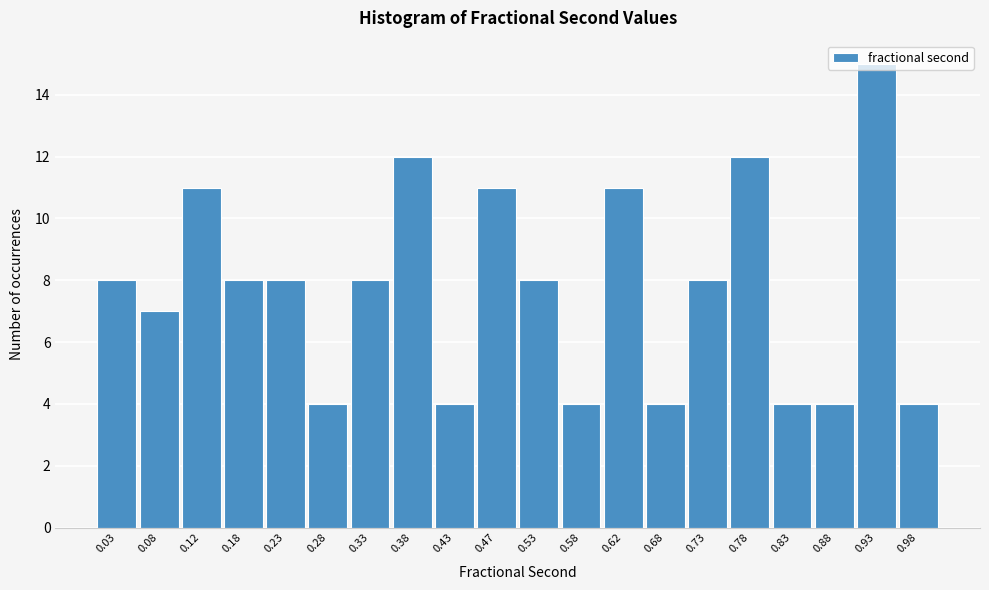

Reading left to right, list every bar in this chart as the range it spans on the x-axis followed by its height. The values are not printed on the chart, so give them approximately, as read against the axis.

0.00 to 0.05: 8
0.05 to 0.10: 7
0.10 to 0.15: 11
0.15 to 0.20: 8
0.20 to 0.25: 8
0.25 to 0.30: 4
0.30 to 0.35: 8
0.35 to 0.40: 12
0.40 to 0.45: 4
0.45 to 0.50: 11
0.50 to 0.55: 8
0.55 to 0.60: 4
0.60 to 0.65: 11
0.65 to 0.70: 4
0.70 to 0.75: 8
0.75 to 0.80: 12
0.80 to 0.85: 4
0.85 to 0.90: 4
0.90 to 0.95: 15
0.95 to 1.00: 4